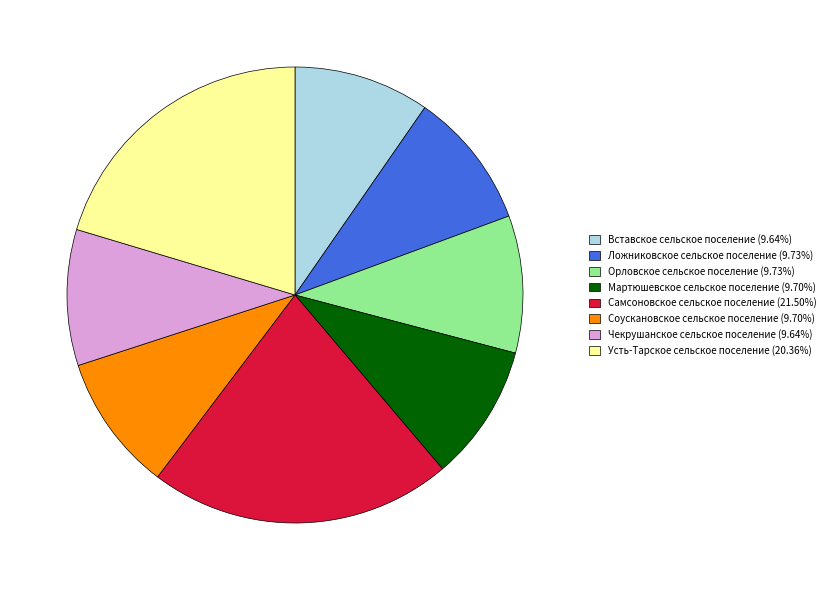

Do Вставское сельское поселение and Ложниковское сельское поселение together represent more than half of the pie?

No